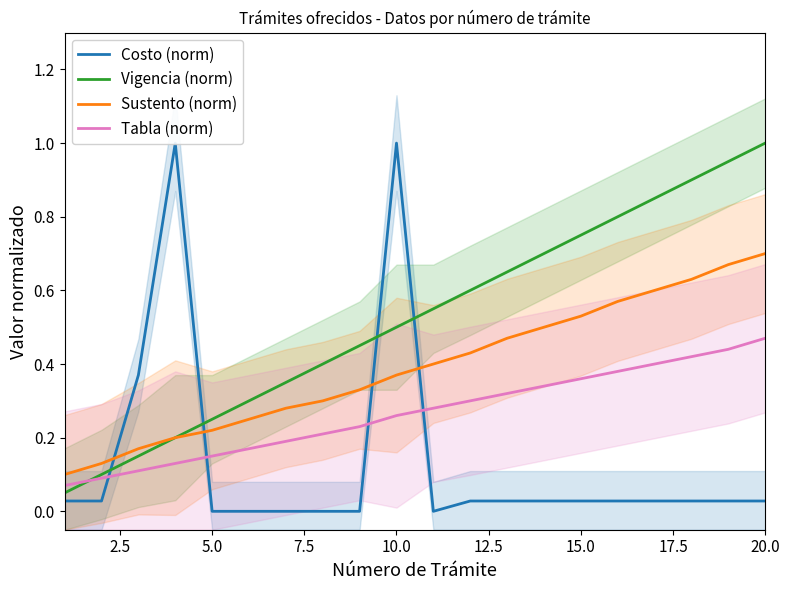

Count the number of categories in the chart.

20